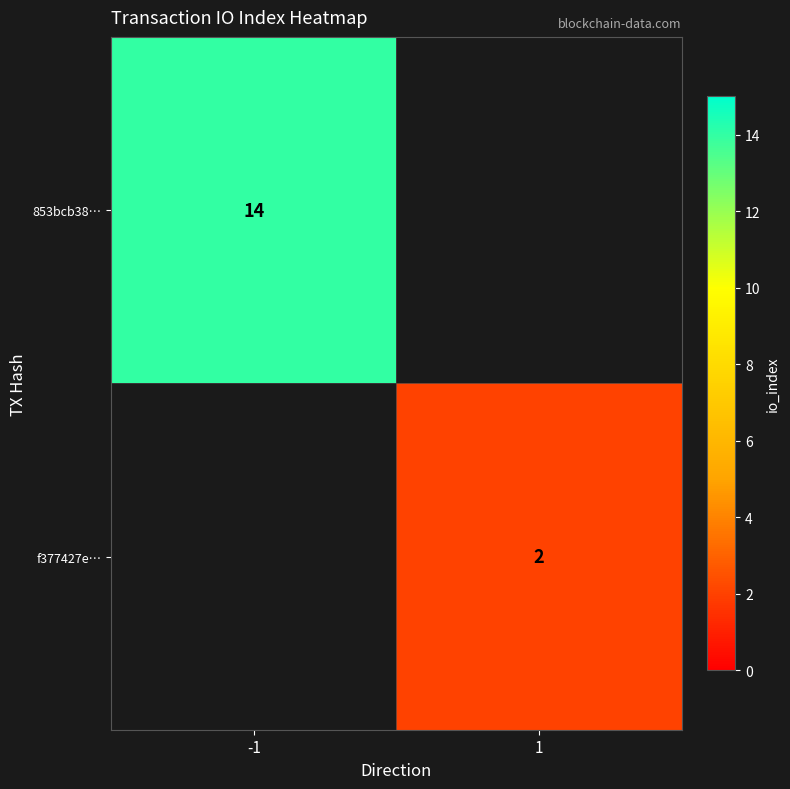

The f377427e… series shows 2 at 1. True or false?

True